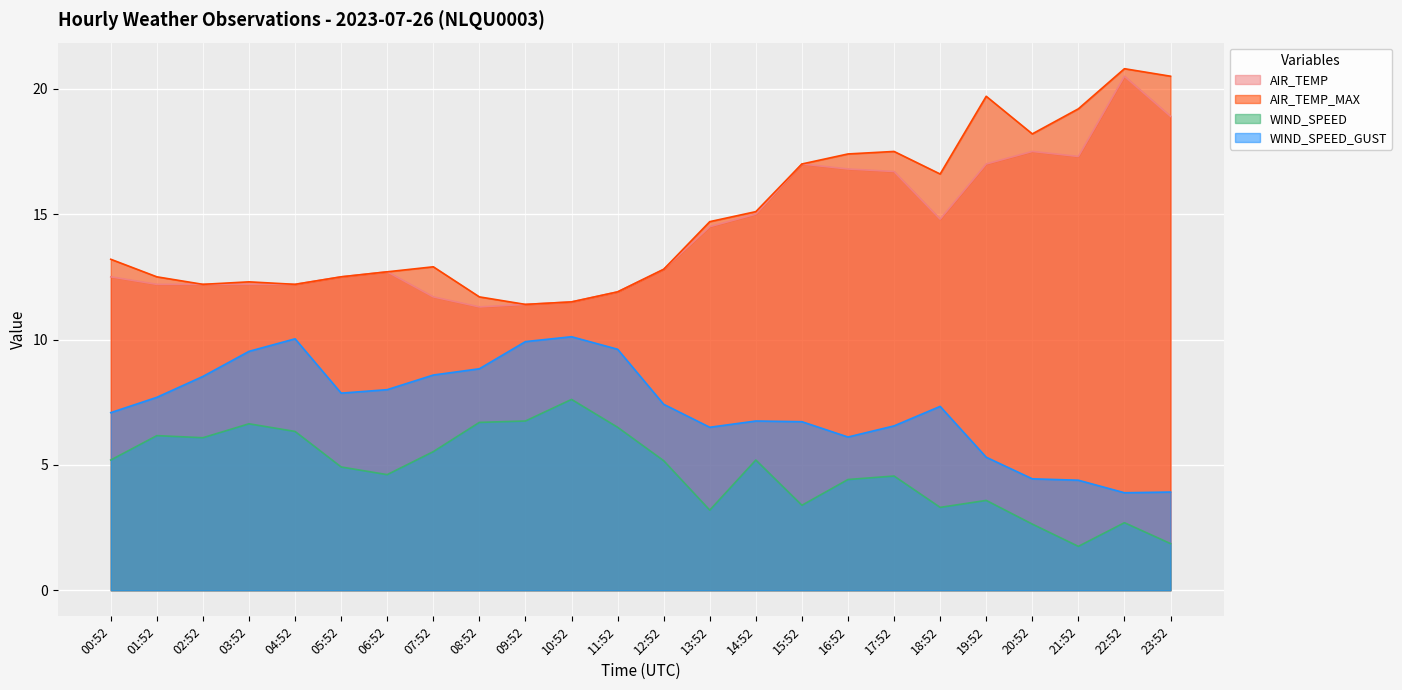

What is the sum of the AIR_TEMP_MAX values at 10:52 and 04:52?

23.7